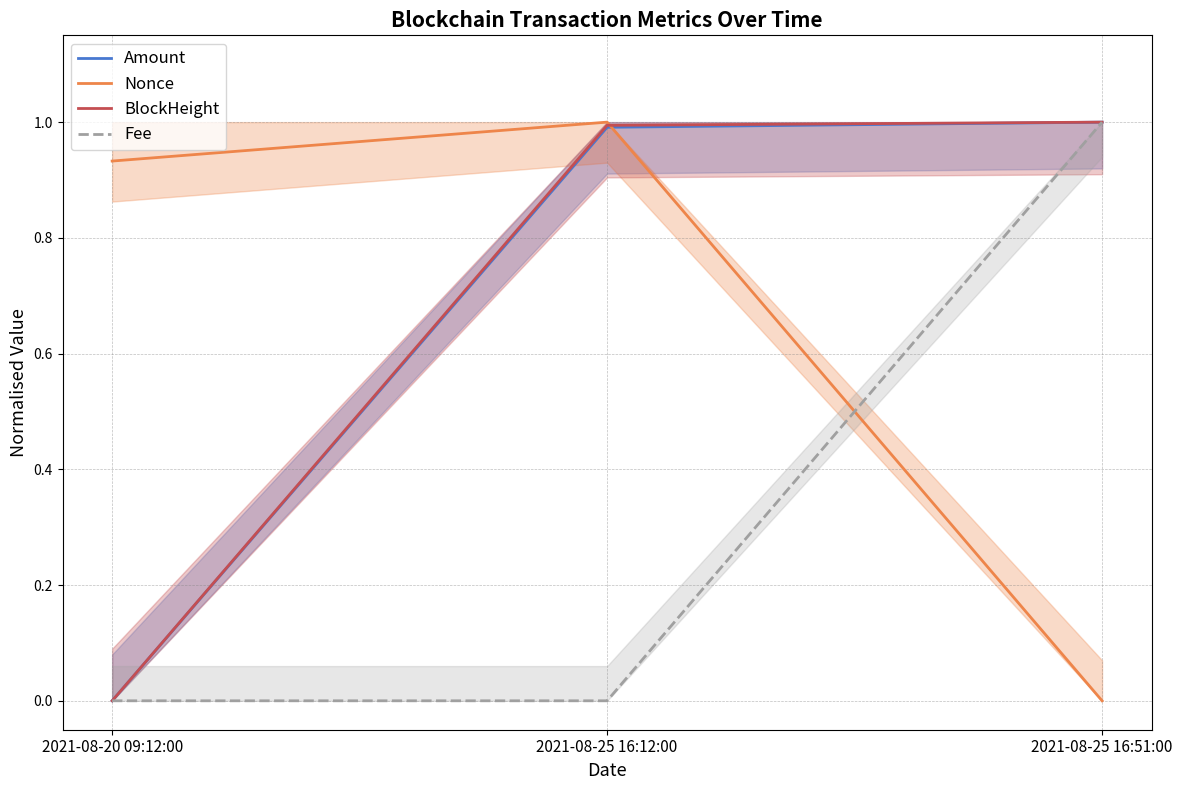

What is the label of the 1st point from the left?

2021-08-20 09:12:00